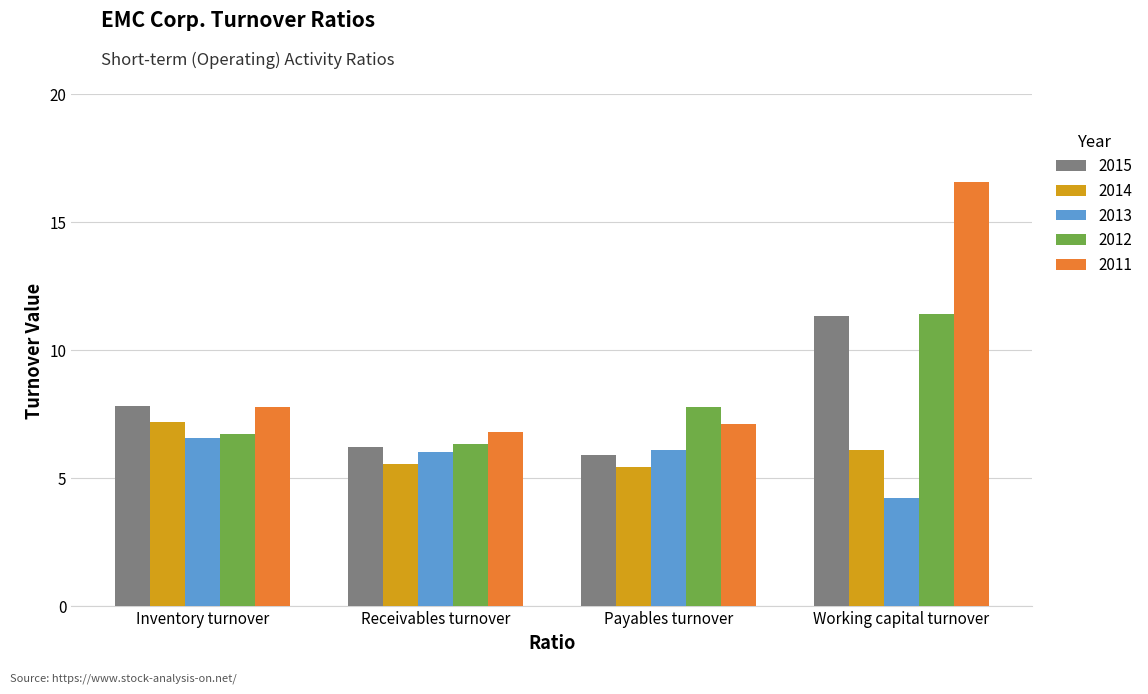

What is the value of the 2015 bar at the 1st from the left?

7.8